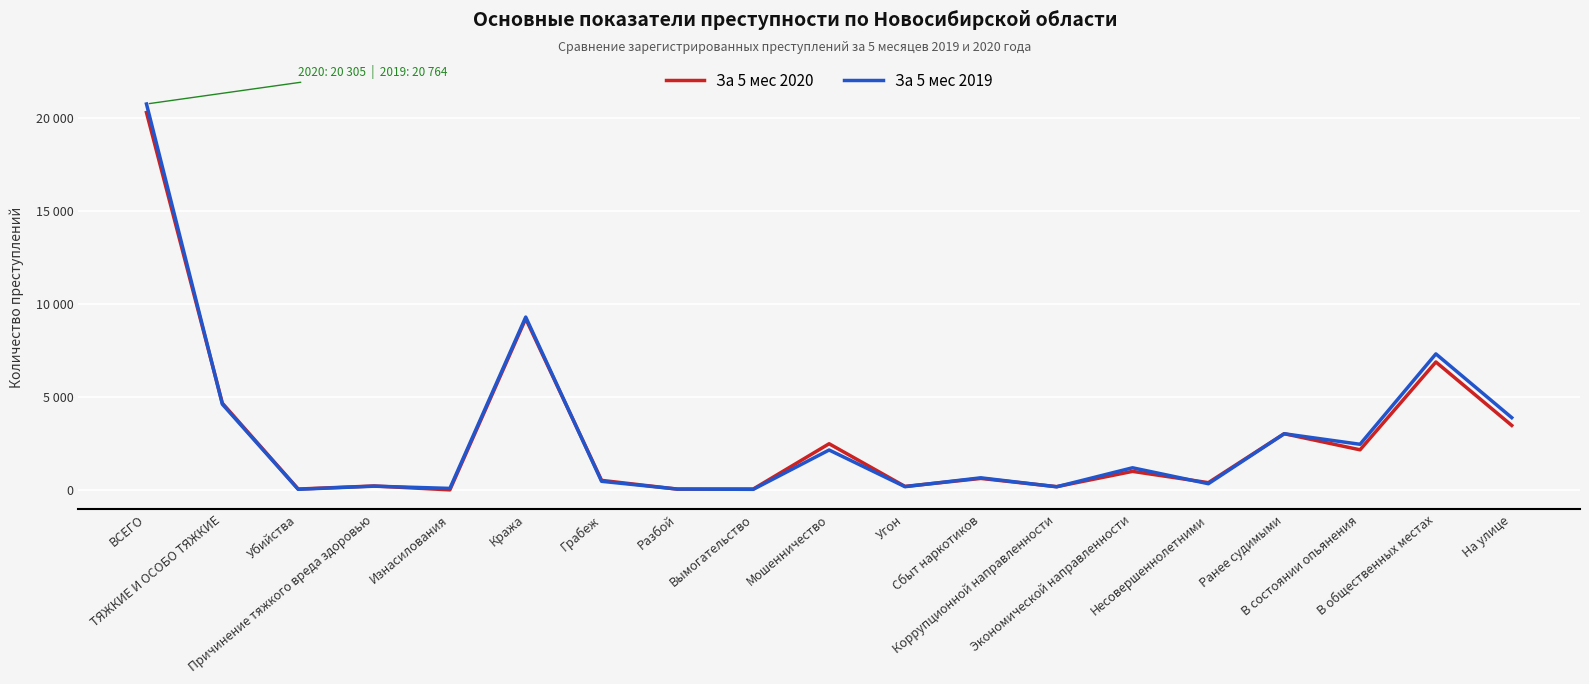

Reading left to right, what are all the values shown in this chart?

За 5 мес 2020: 20305	4689	72	238	28	9226	539	67	73	2507	214	643	201	1022	415	3046	2181	6900	3492
За 5 мес 2019: 20764	4633	60	227	107	9313	488	72	57	2171	200	676	194	1215	359	3044	2478	7335	3910